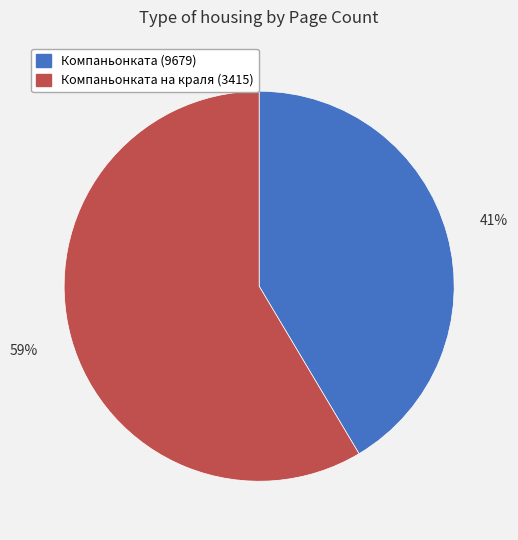

To the nearest percent, what is the combined percentage of Компаньонката (9679) and Компаньонката на краля (3415)?

100%